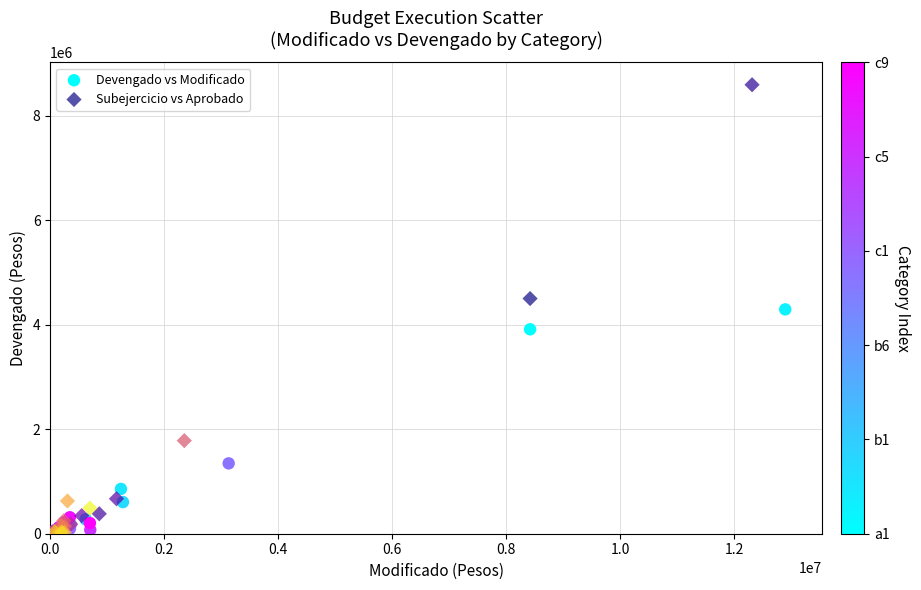

Which series has the widest spread of Y values?

Subejercicio vs Aprobado